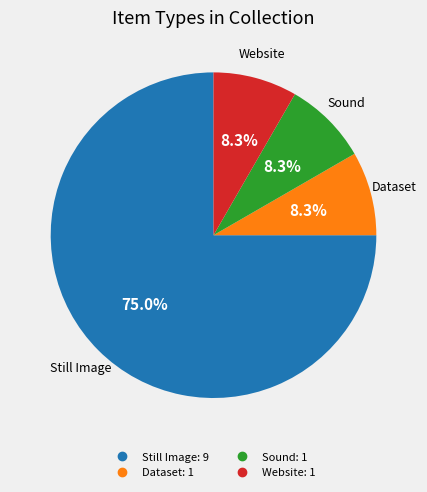

Count the number of slices in the pie.

4